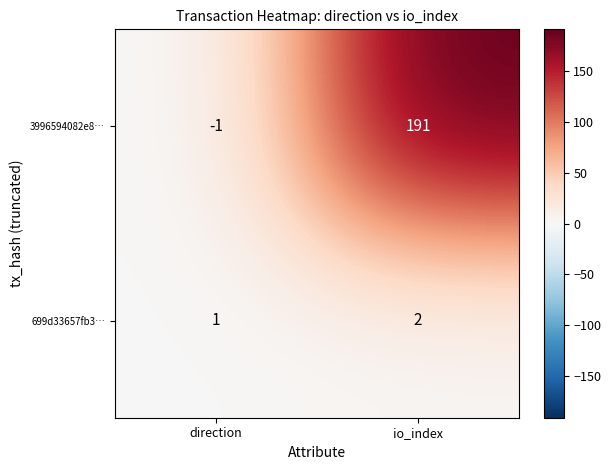

How many positive values does the 3996594082e8… series have?

1